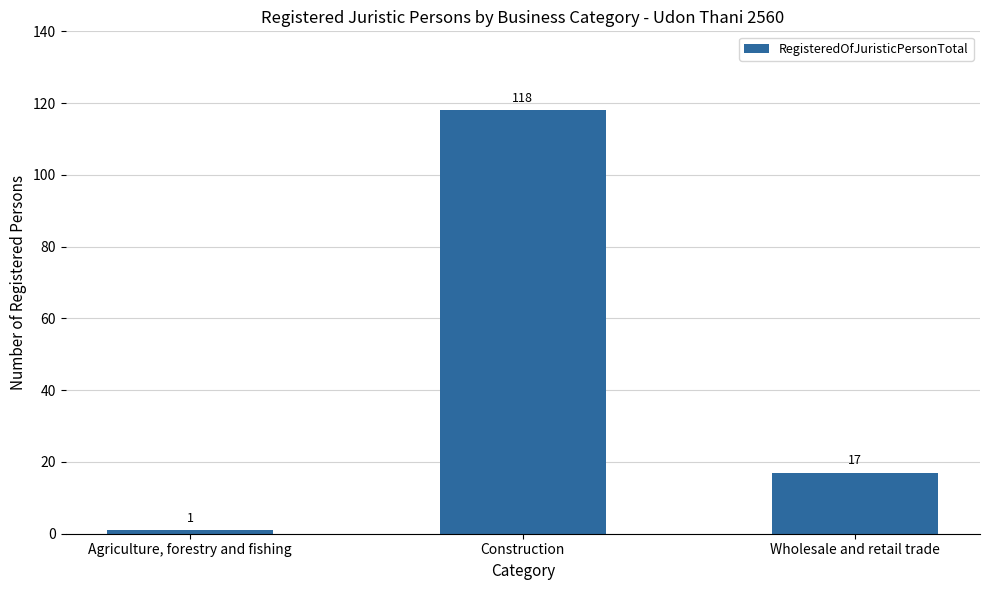

Which category has the highest value across all series?

Construction